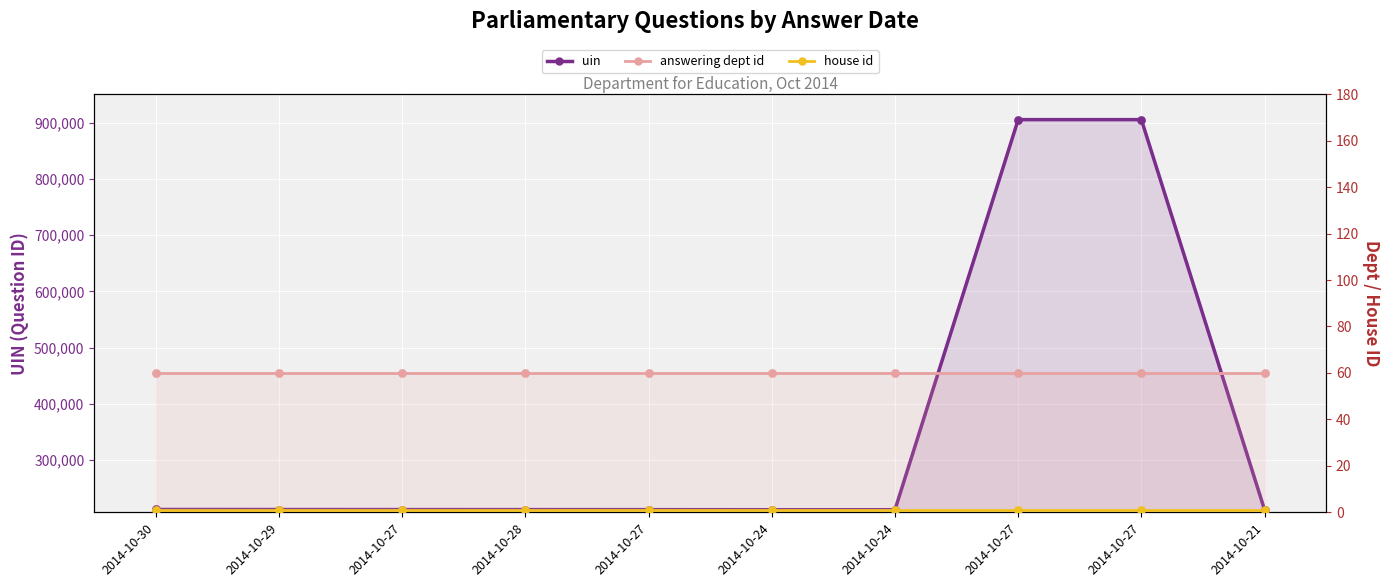

Which series contains the lowest Y value?

house id